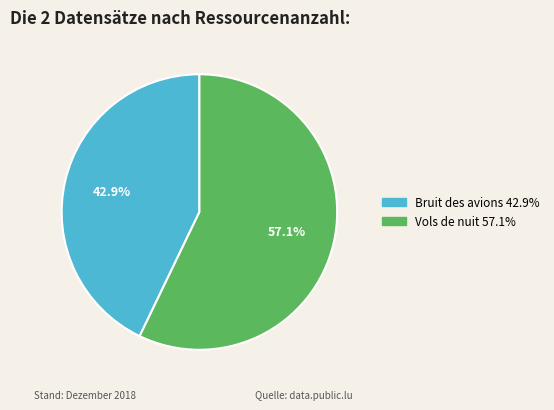

Is there a majority slice in this chart?

Yes